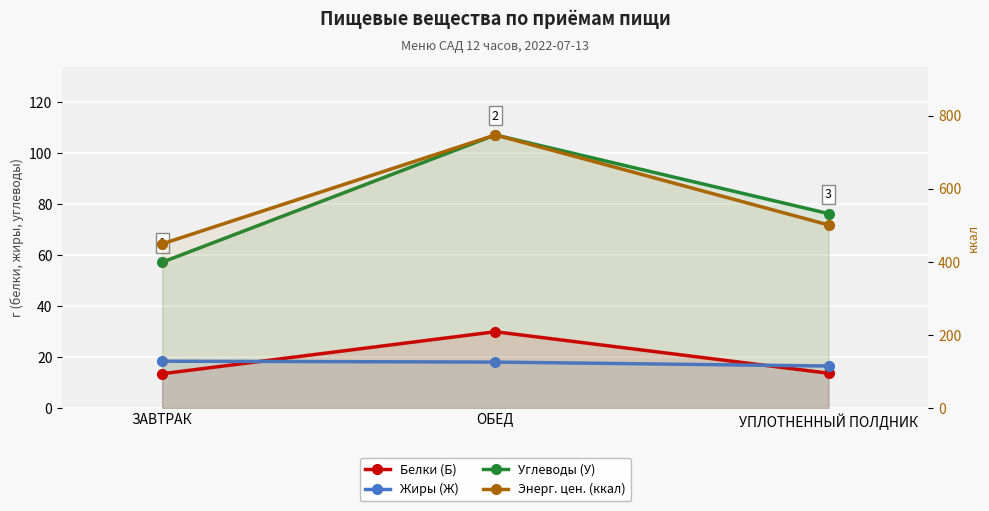

Reading left to right, extract all data points from this chart.

Белки (Б): 13.4	29.9	13.6
Жиры (Ж): 18.3	18.0	16.4
Углеводы (У): 57.2	107.2	76.3
Энерг. цен. (ккал): 449.0	747.1	500.9